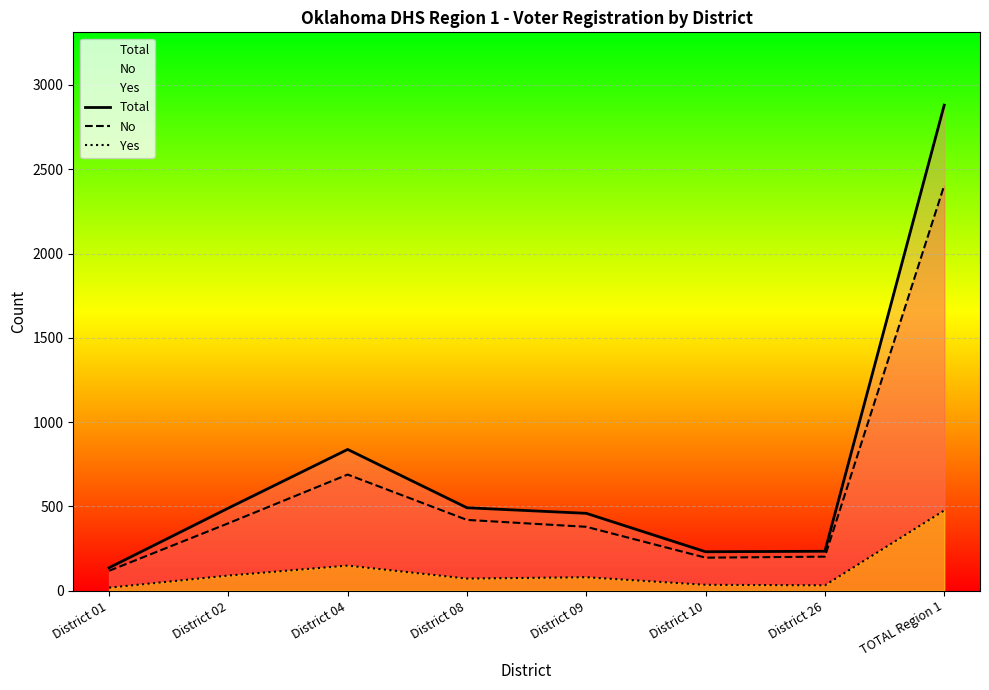

What position from the right is District 09?

4